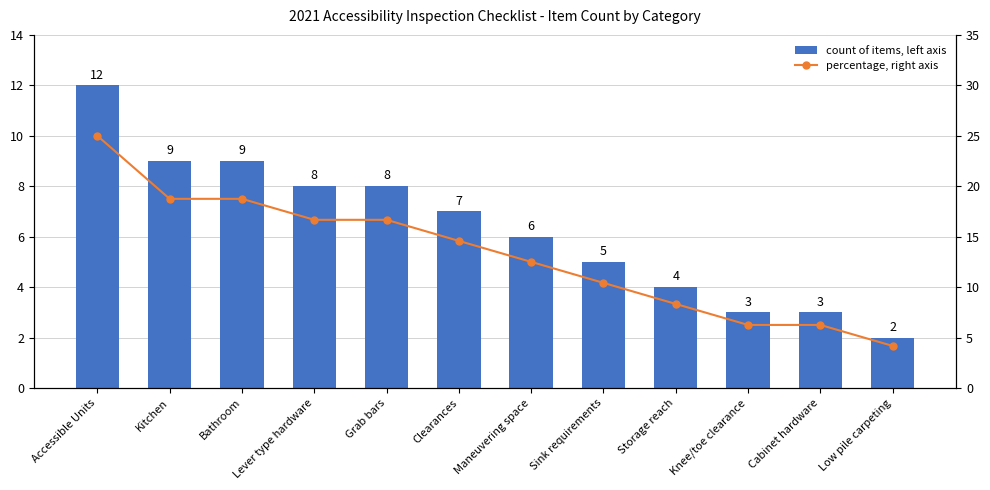

What is the maximum value for percentage, right axis?

25.0